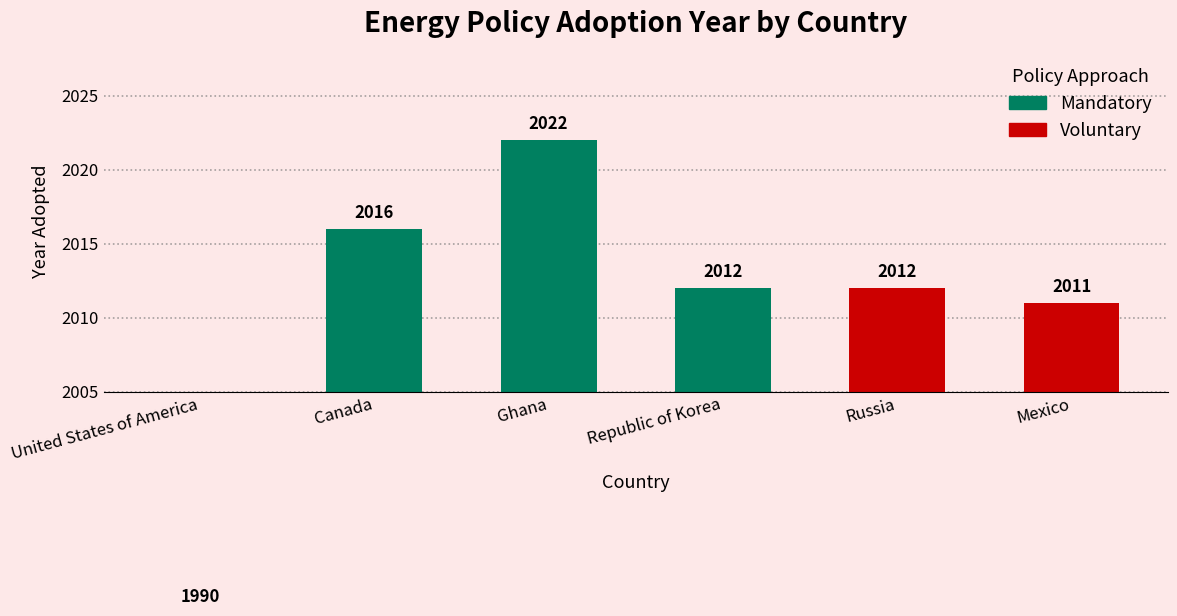

Reading left to right, transcribe all the data shown in this chart.

1990	2016	2022	2012	2012	2011